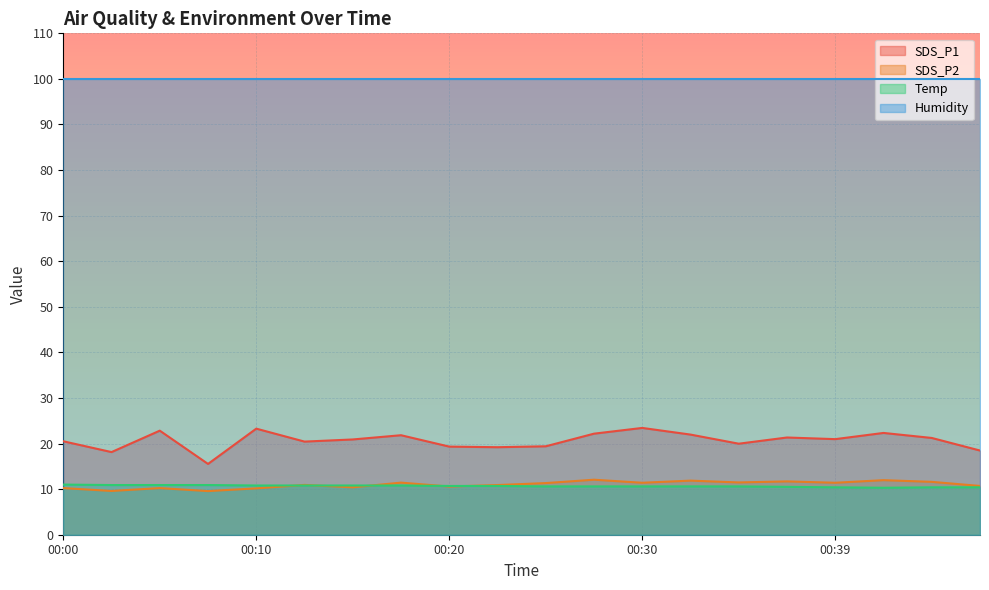

True or false: SDS_P1 has more than 0 points higher than both neighbors.

True